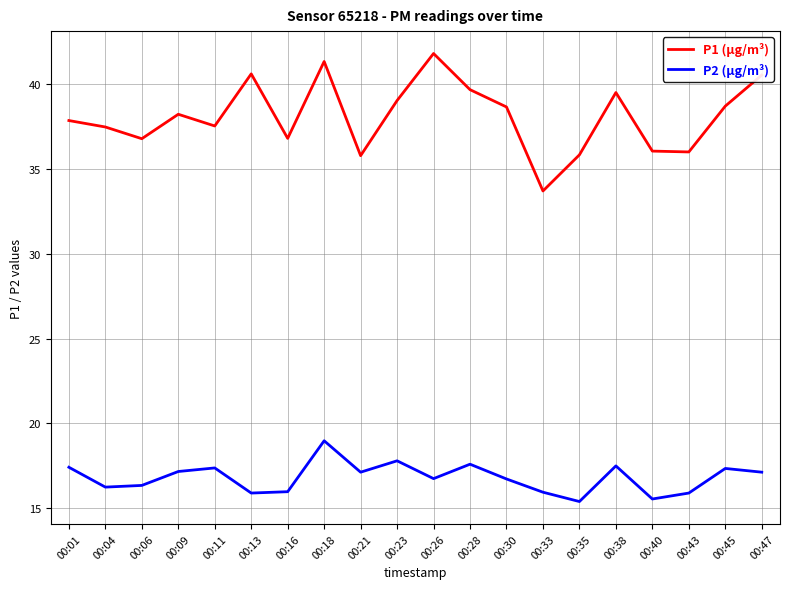

What is the difference between the maximum and minimum values in the P2 (µg/m³) series?

3.6